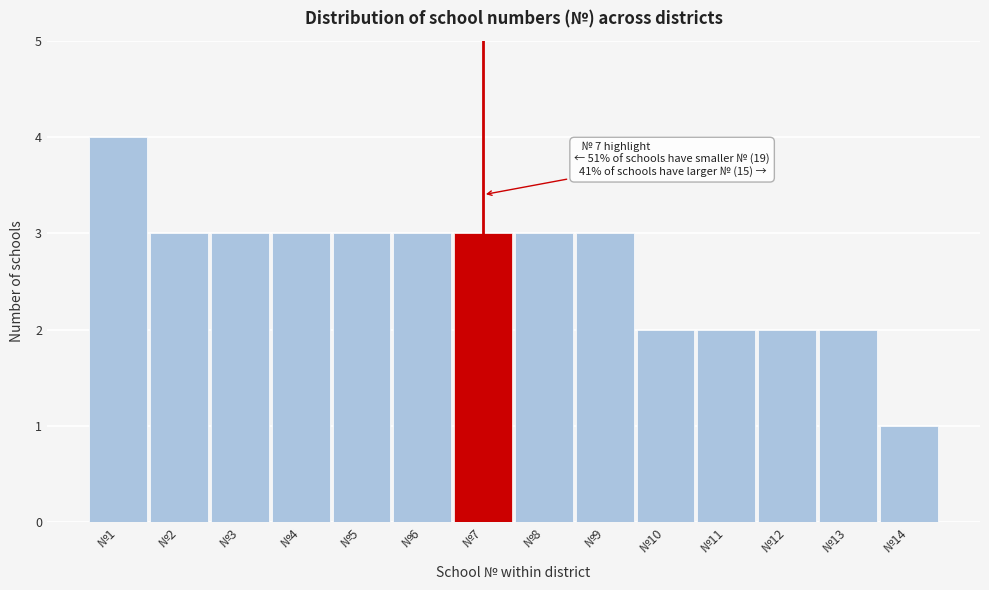

Which range on the x-axis has the tallest bar?

0.5 to 1.5